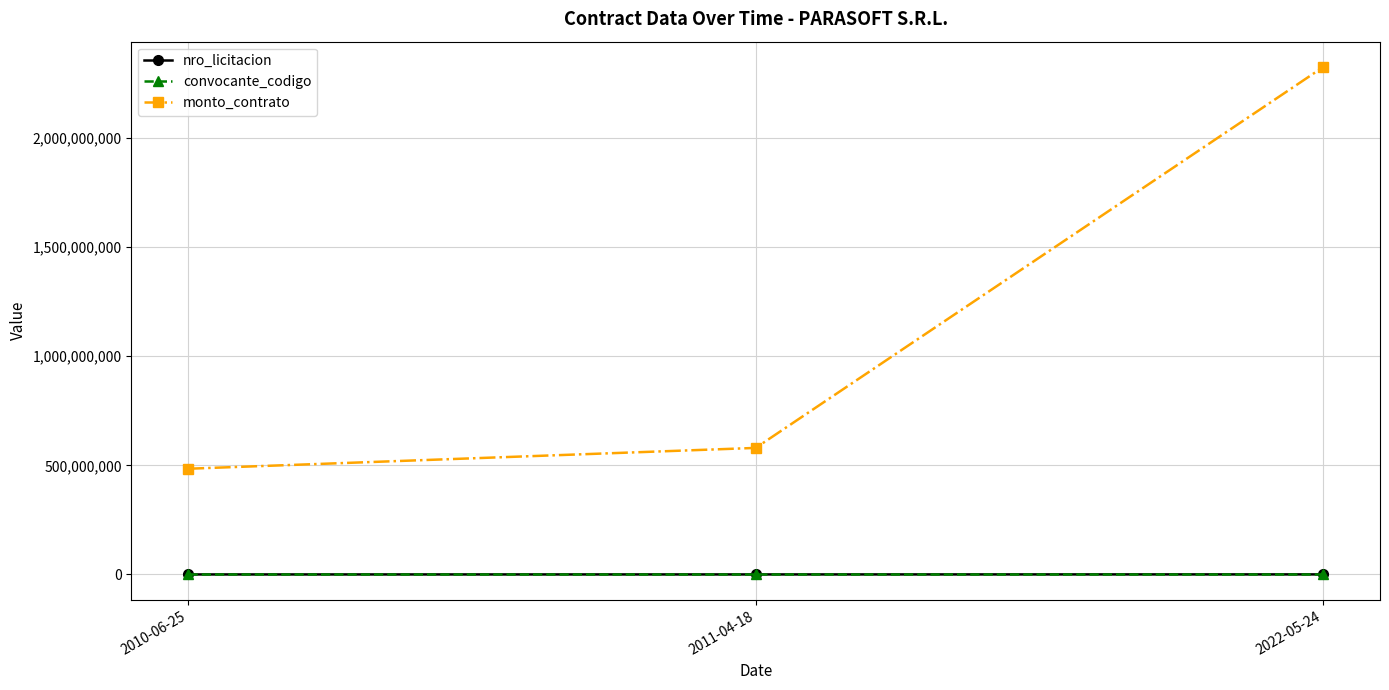

Which series has the largest range (max minus min)?

monto_contrato